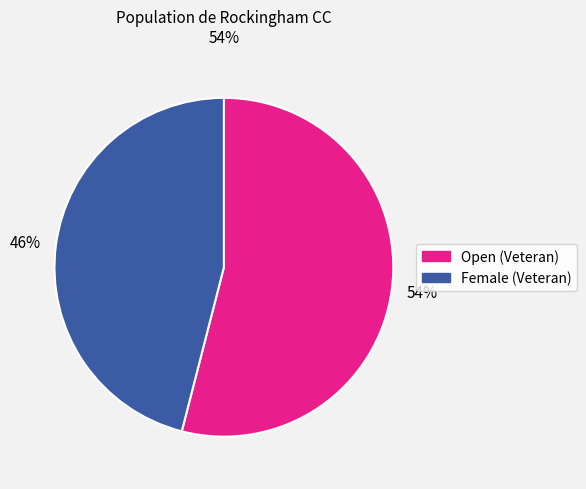

Does any single category account for the majority?

Yes